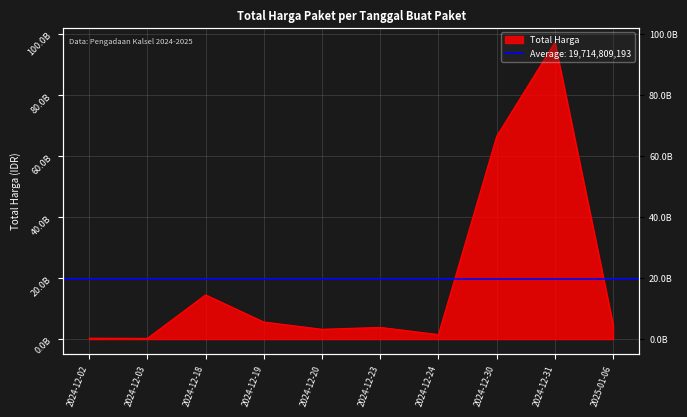

Where is the first local maximum?

2024-12-18